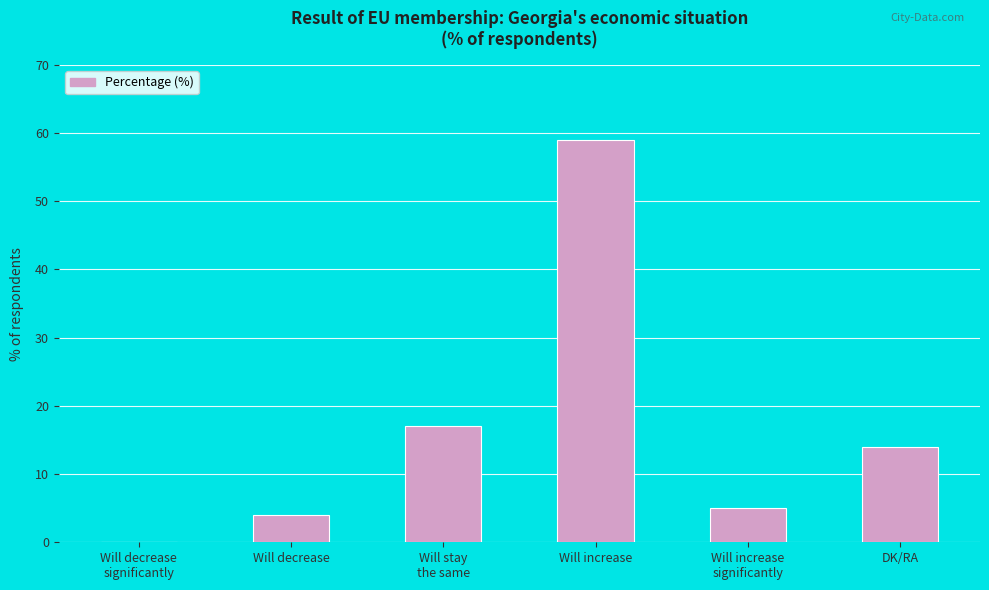

How many values are above zero?

5